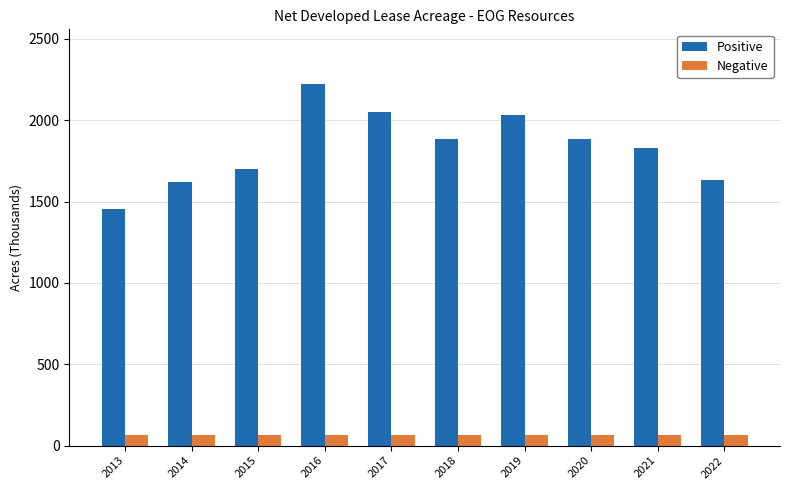

What is the value of the Positive bar at the 4th from the left?

2225